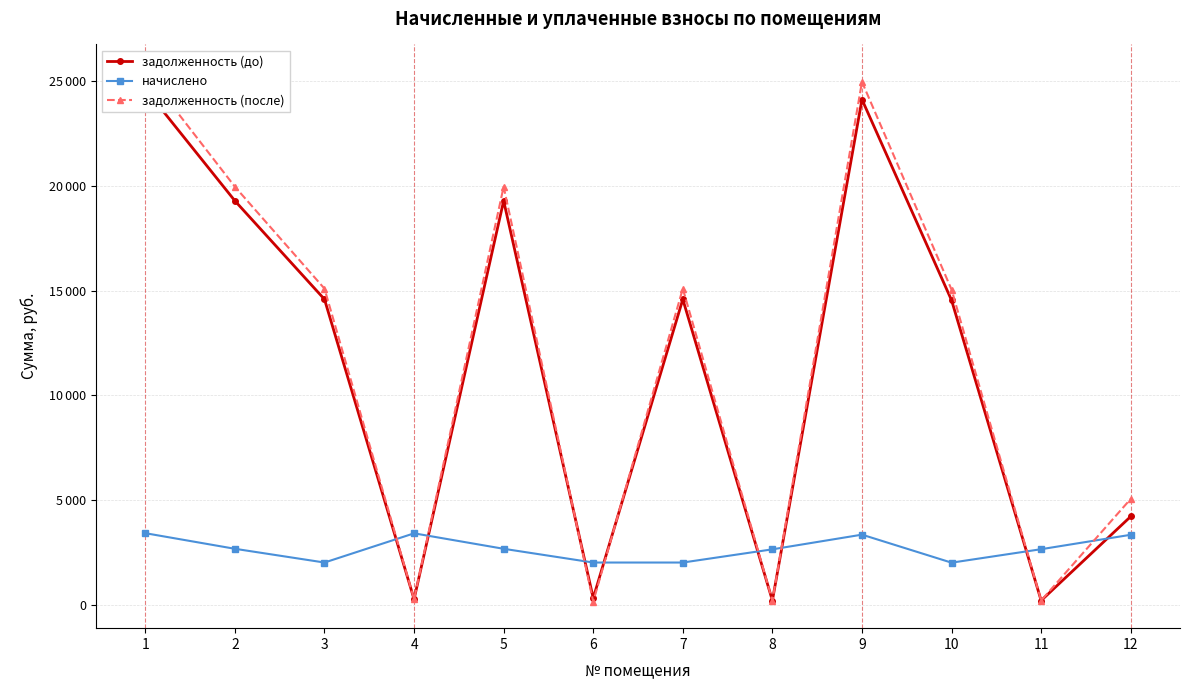

How many lines are shown in the chart?

3